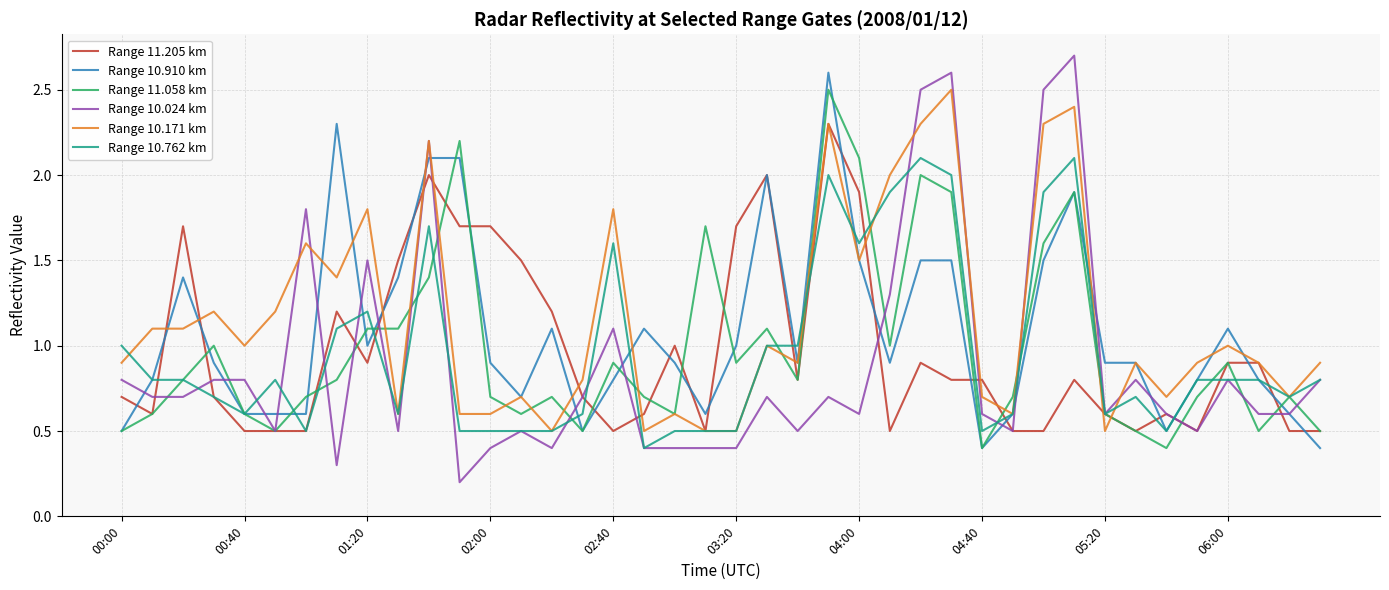

What are all the series names shown in the legend?

Range 11.205 km, Range 10.910 km, Range 11.058 km, Range 10.024 km, Range 10.171 km, Range 10.762 km